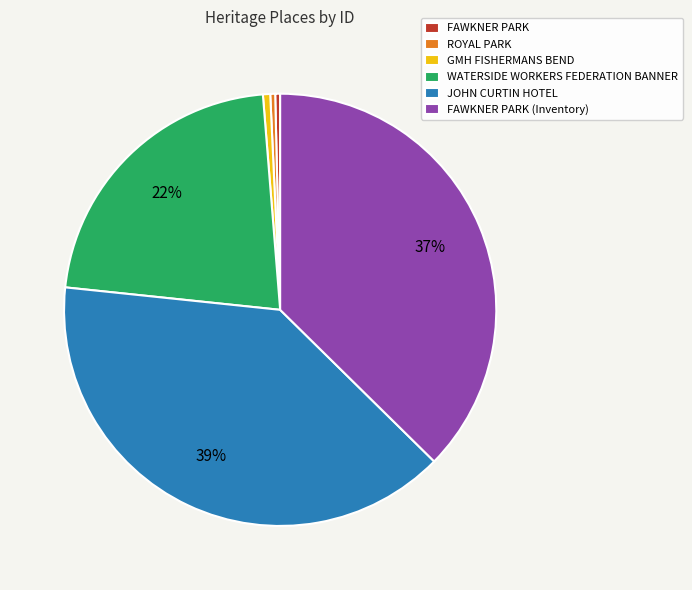

What is the largest slice in the pie chart?

JOHN CURTIN HOTEL